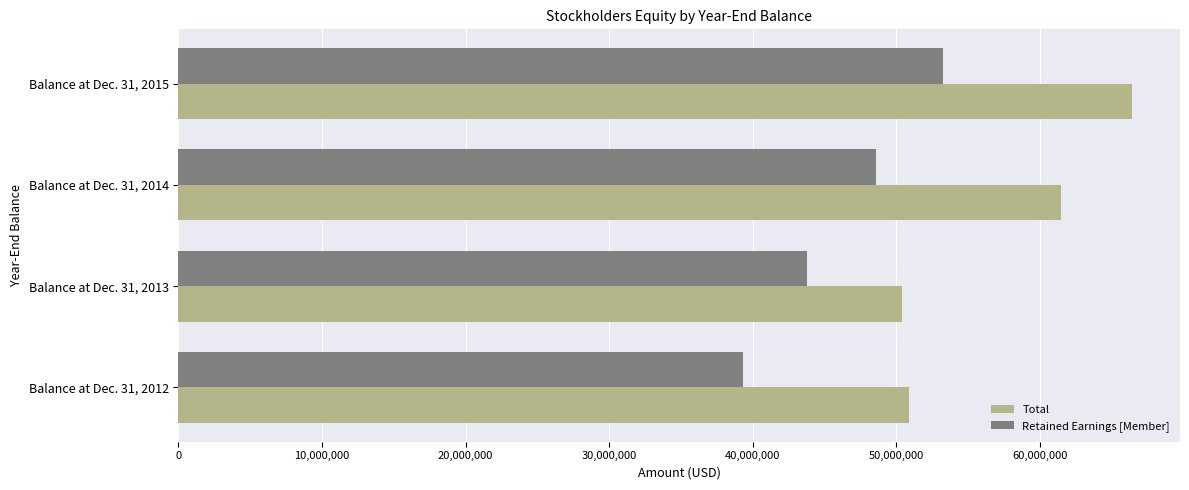

What is the maximum value for Total?

66422465